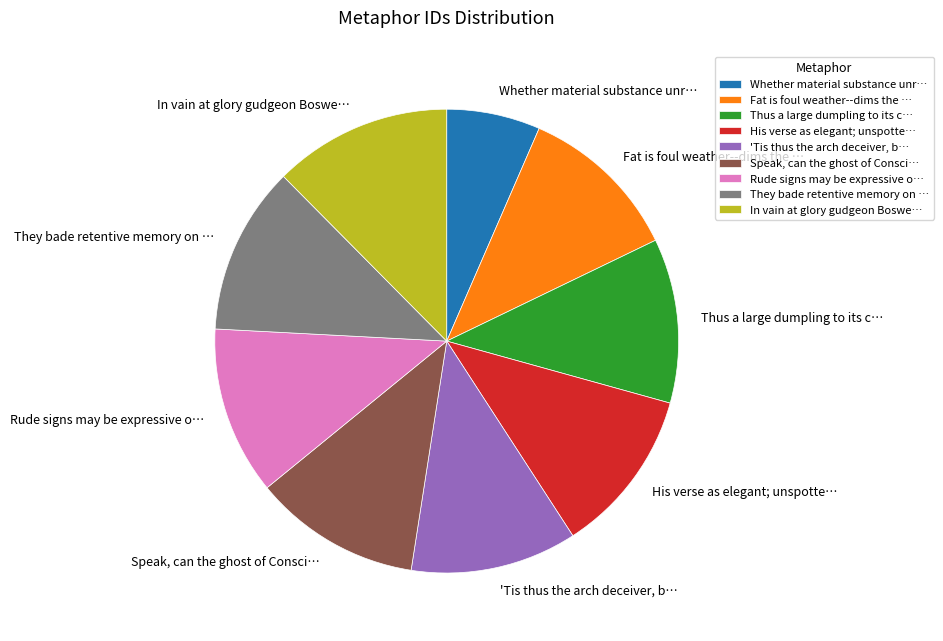

Is Whether material substance unr… the majority of the pie?

No